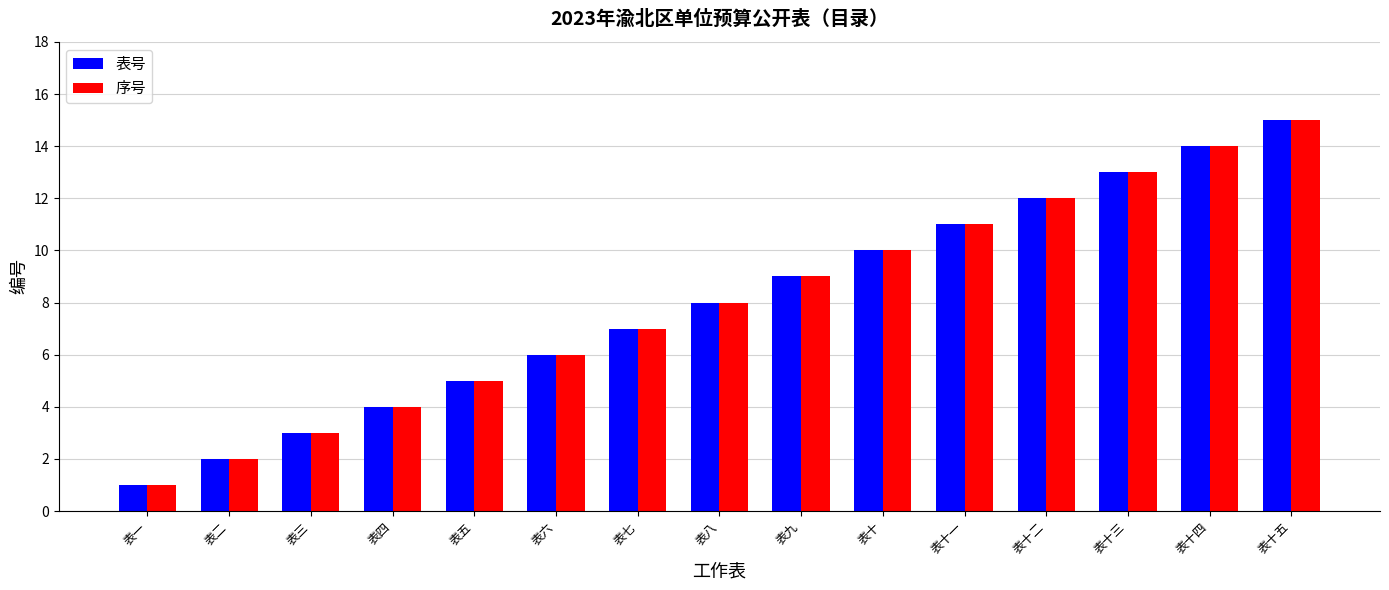

Is it true that 表号 equals 9 at 表九?

True